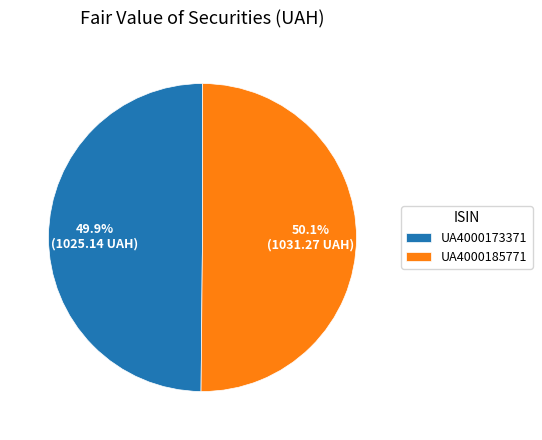

The UA4000185771 slice represents 43% of the pie. True or false?

False